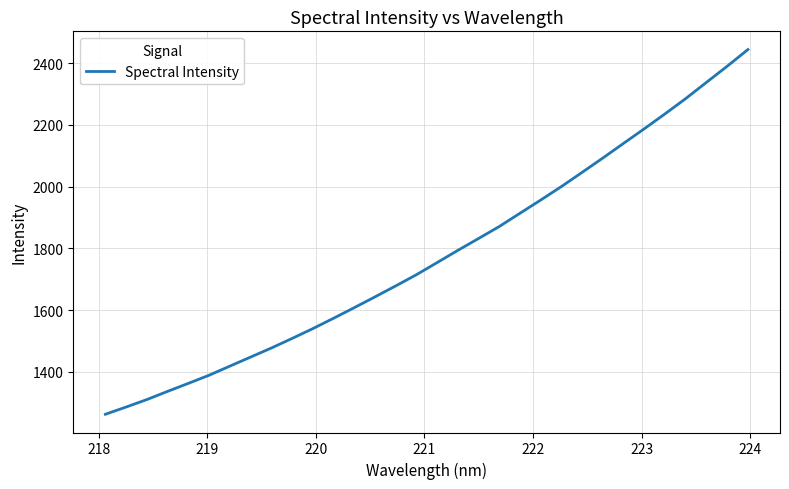

What is the difference between the maximum and minimum values?

1181.6